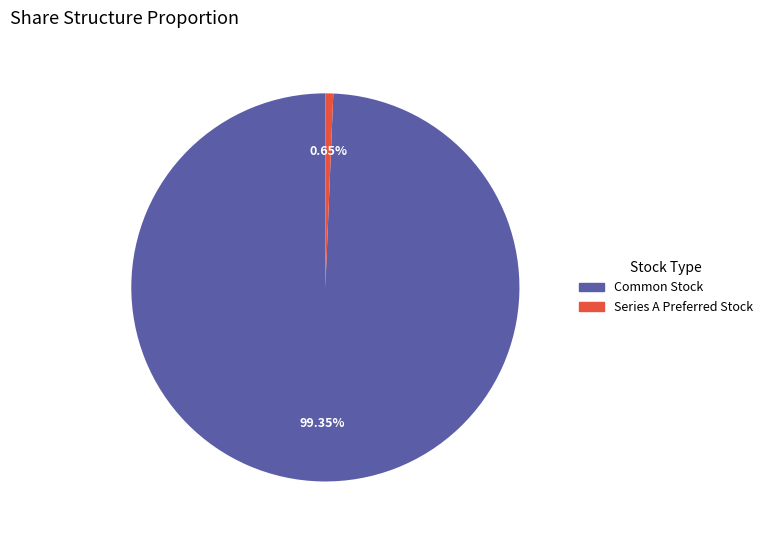

Is there any slice that represents more than half of the pie?

Yes